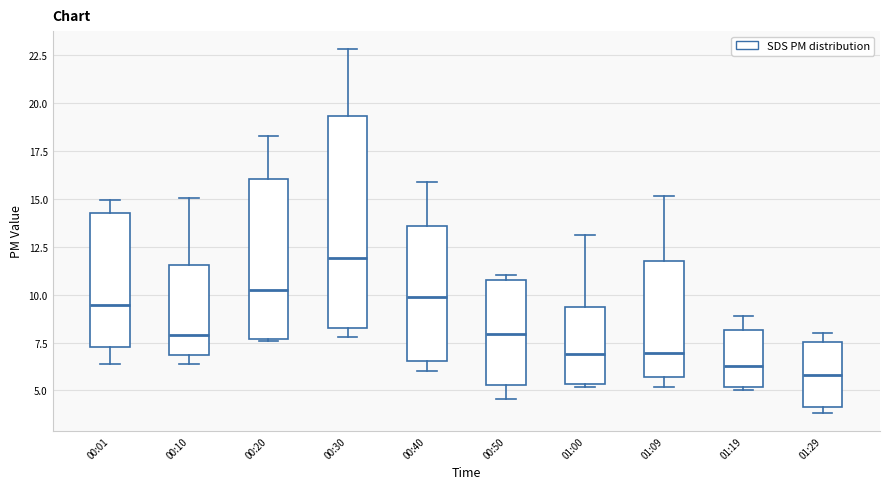

Reading left to right, transcribe this box plot: for each box, give where its median line is, the range the box spans, and where its two whiskers end, as read against the y-axis. The values are not printed on the chart, so give them approximately, as read against the axis.

00:01: median 9.5, box 7.5 to 14.5, whiskers 6.5 to 15.0
00:10: median 8.0, box 7.0 to 11.5, whiskers 6.5 to 15.0
00:20: median 10.0, box 7.5 to 16.0, whiskers 7.5 to 18.5
00:30: median 12.0, box 8.0 to 19.5, whiskers 8.0 (just below the box's lower edge) to 23.0
00:40: median 10.0, box 6.5 to 13.5, whiskers 6.0 to 16.0
00:50: median 8.0, box 5.5 to 10.5, whiskers 4.5 to 11.0
01:00: median 7.0, box 5.5 to 9.5, whiskers 5.0 to 13.0
01:09: median 7.0, box 5.5 to 12.0, whiskers 5.0 to 15.0
01:19: median 6.5, box 5.0 to 8.0, whiskers 5.0 (just below the box's lower edge) to 9.0
01:29: median 6.0, box 4.0 to 7.5, whiskers 4.0 (just below the box's lower edge) to 8.0